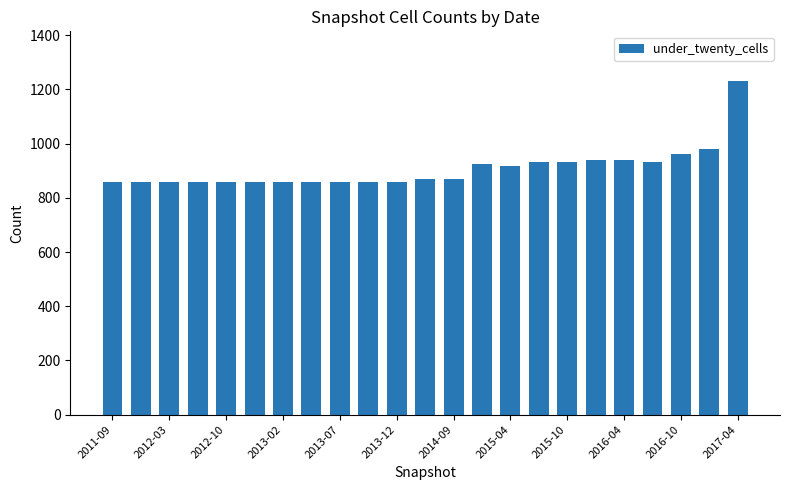

What is the difference between the maximum and minimum values?

372